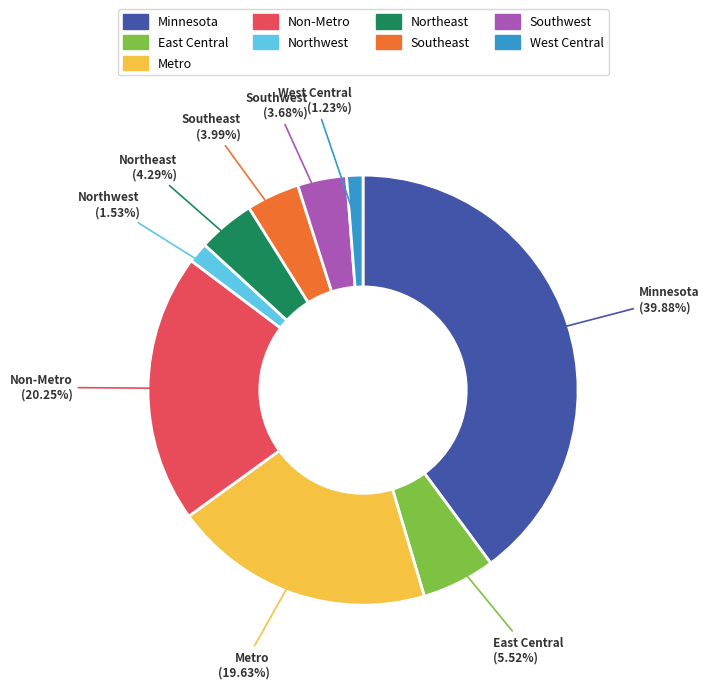

What is the largest slice in the pie chart?

Minnesota